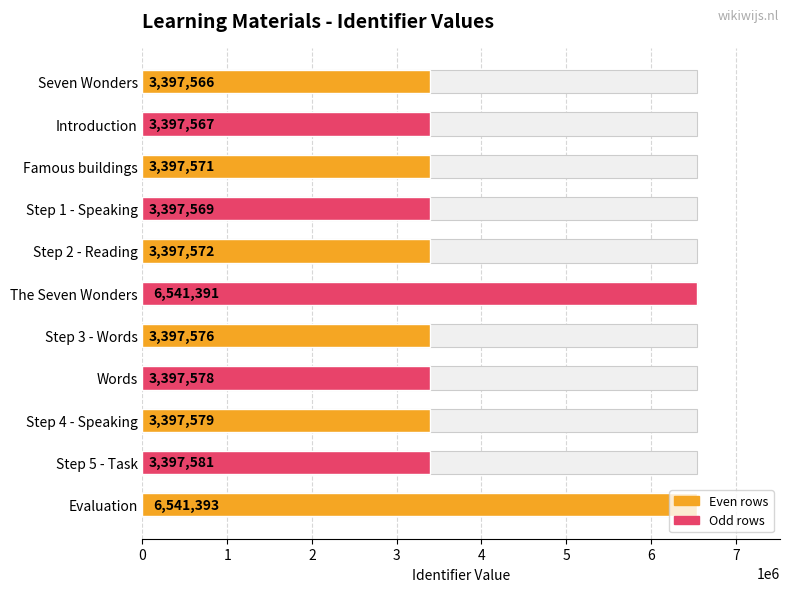

Read the value at Step 4 - Speaking, to the nearest 50.

3397600